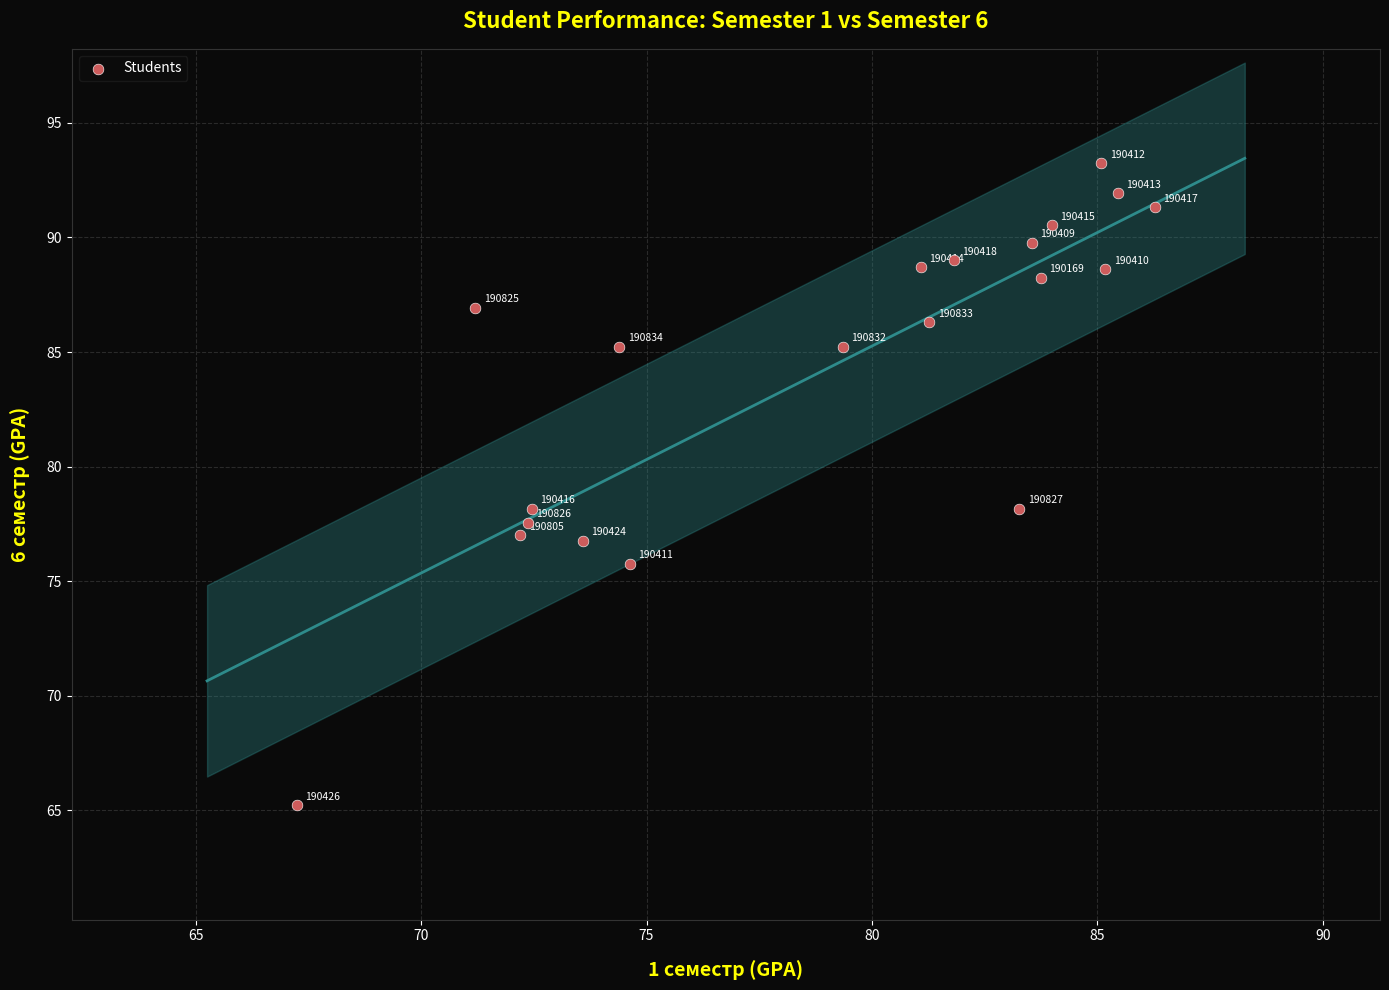

What Y value in the scatter plot is closest to 79?

78.2